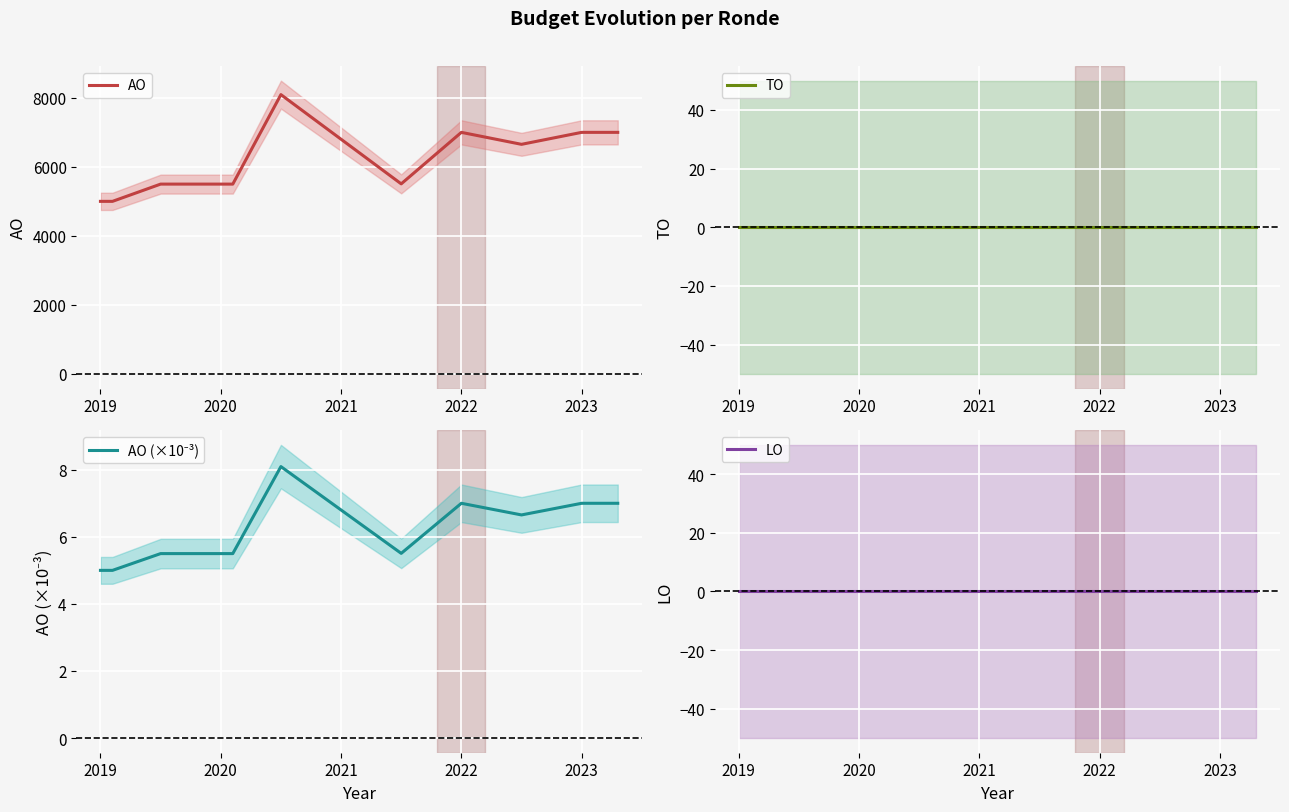

The AO series shows 2552 at 2019. True or false?

False